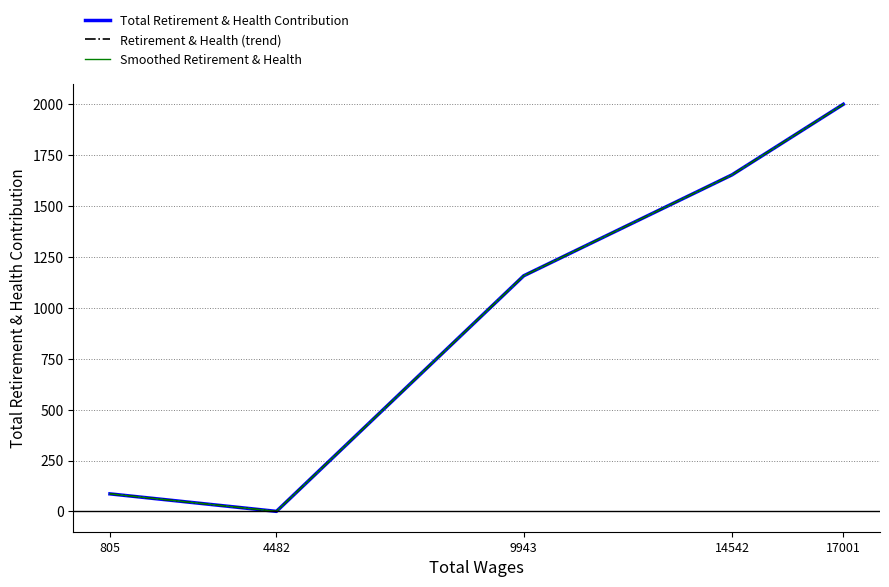

Is this an area chart (filled region under the line)?

No